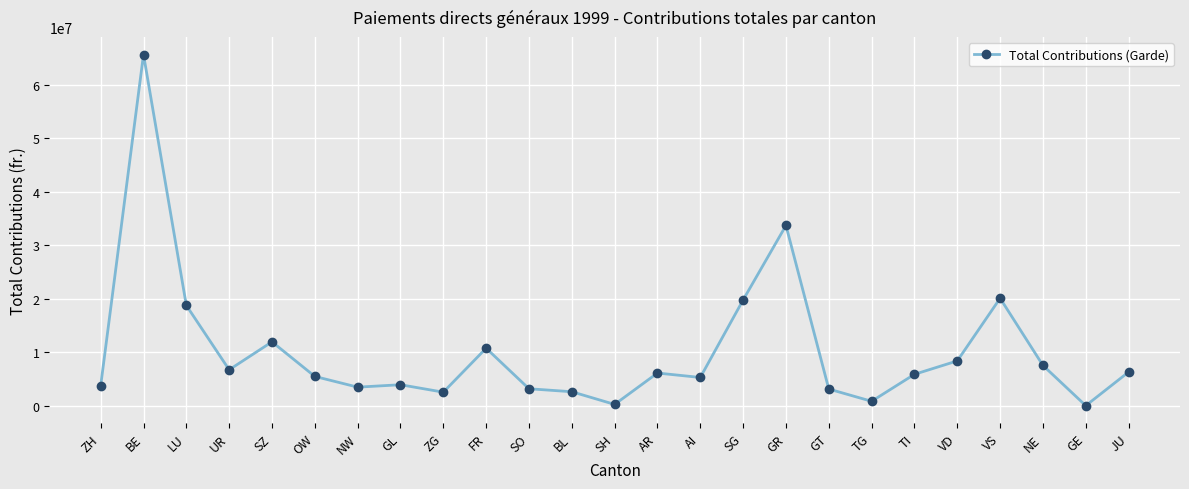

Does the chart have visible grid lines?

Yes